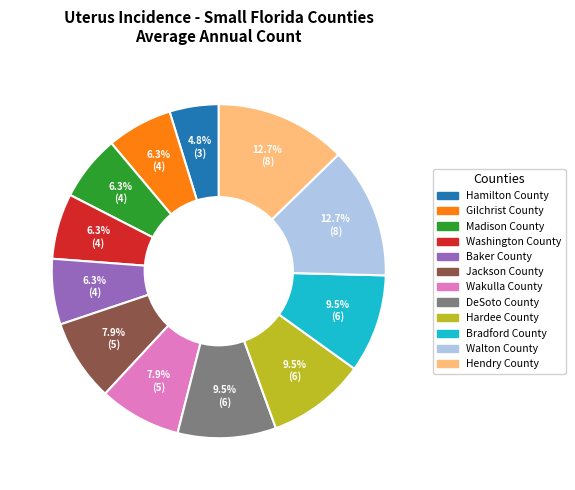

Which has a higher value, Hamilton County or Bradford County?

Bradford County